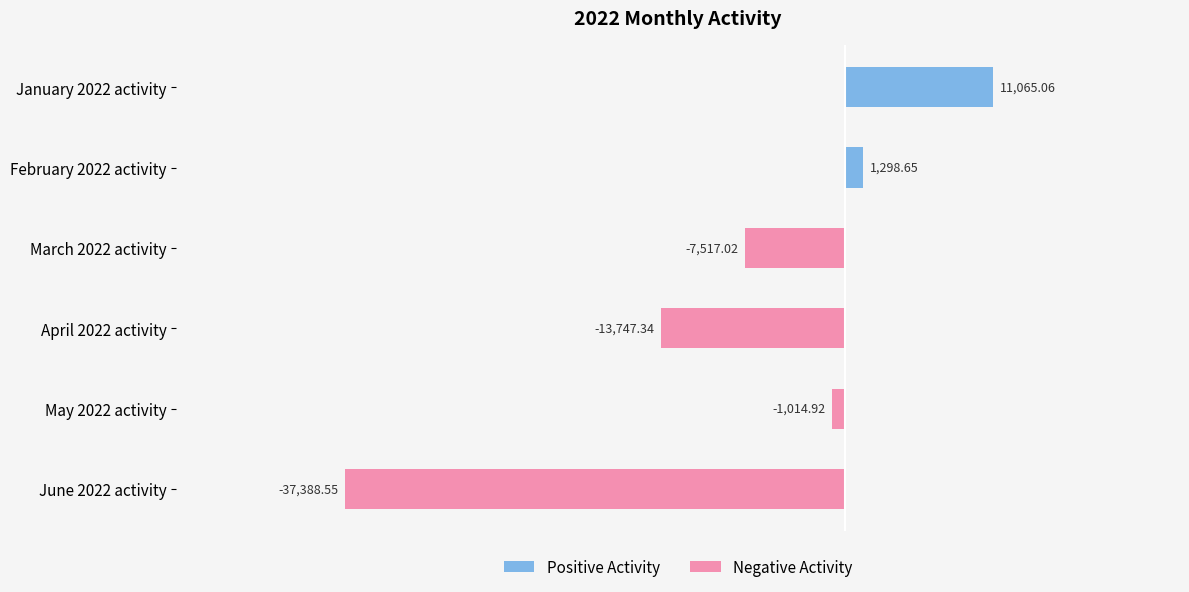

Rank the categories by value from lowest to highest.

June 2022 activity, April 2022 activity, March 2022 activity, May 2022 activity, February 2022 activity, January 2022 activity